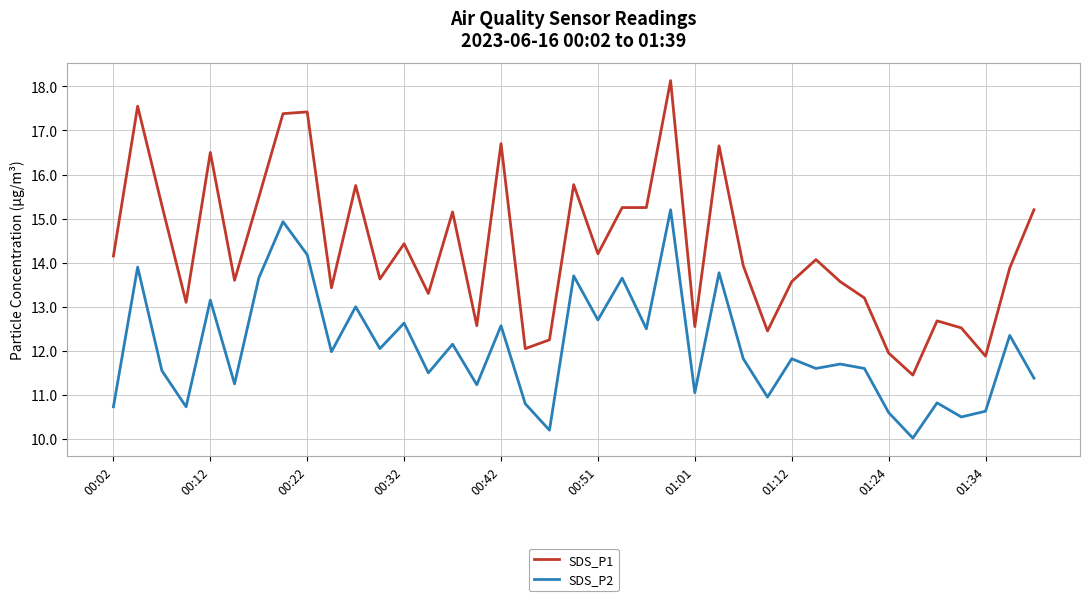

What are all the series names shown in the legend?

SDS_P1, SDS_P2